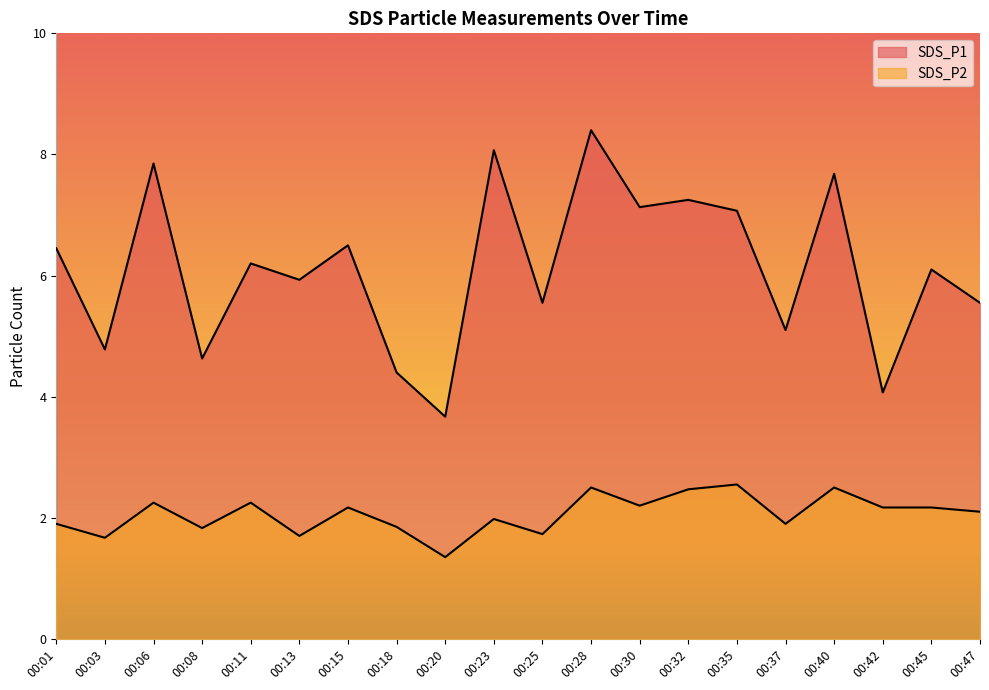

At how many categories does at least one series exceed 4?

19